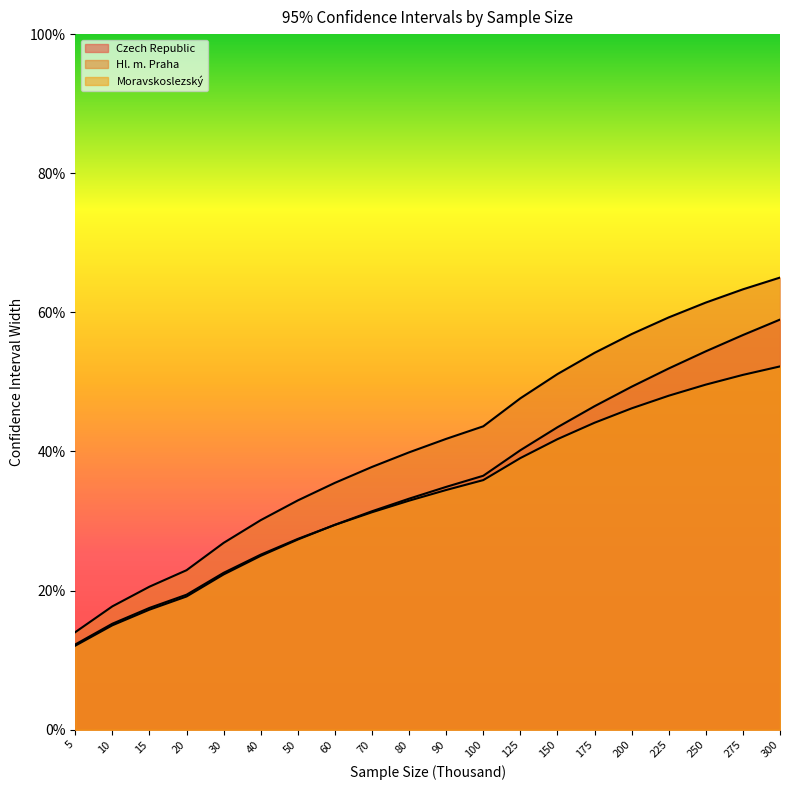

Where is Moravskoslezský nearest to the value 32?

70